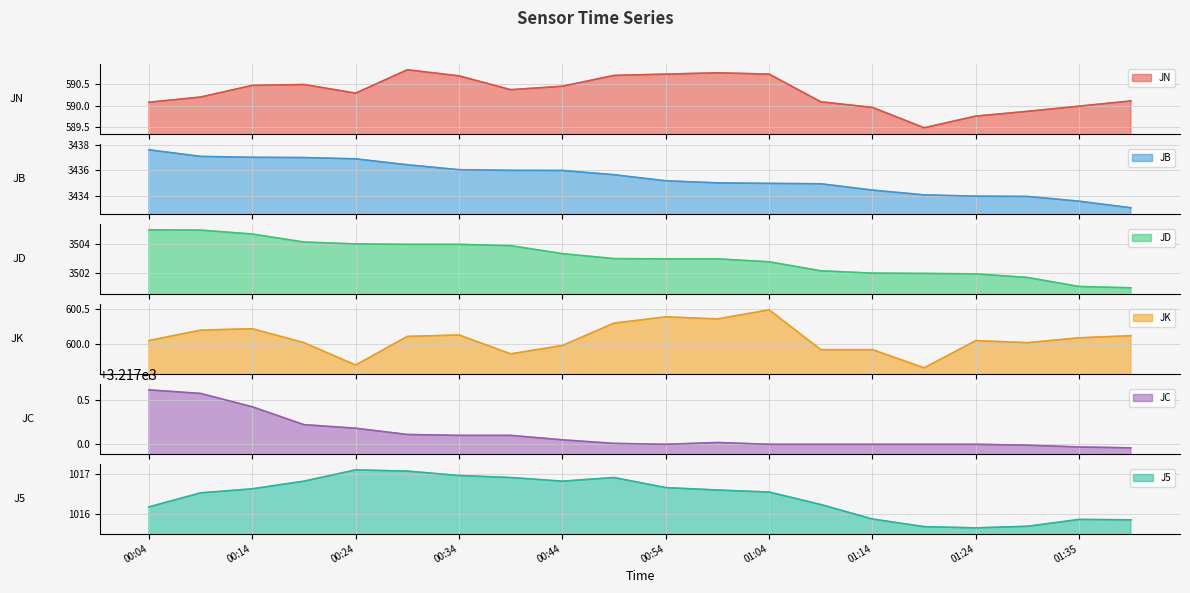

At which label does J5 first exceed 1016?

00:04